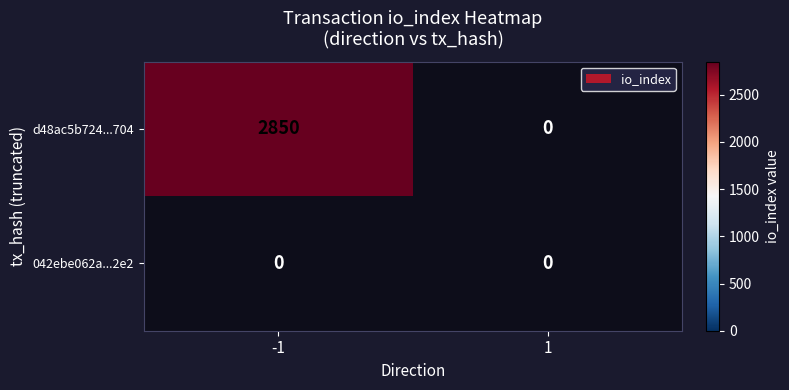

Which series has the largest total across all categories?

d48ac5b724...704